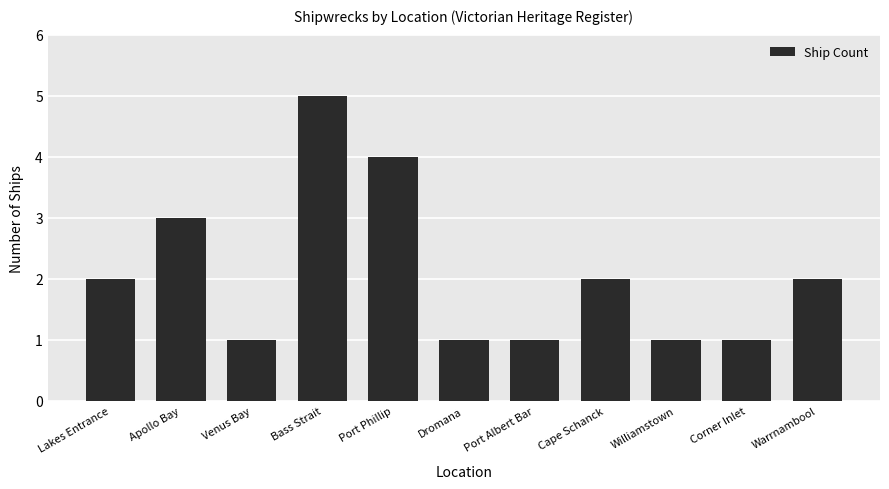

What is the label of the 10th bar from the left?

Corner Inlet